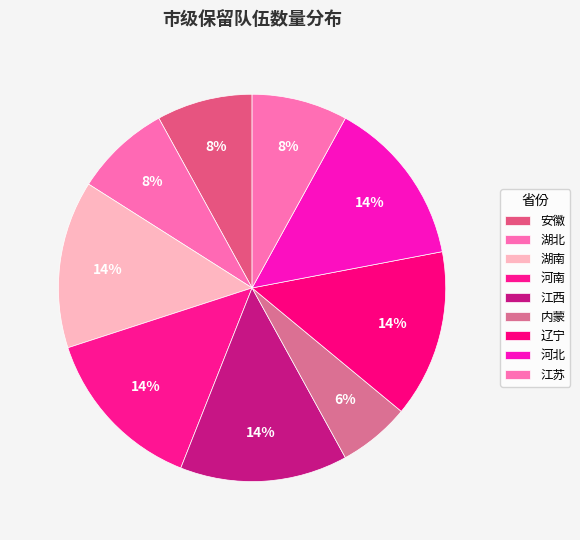

How many segments does this pie chart have?

9